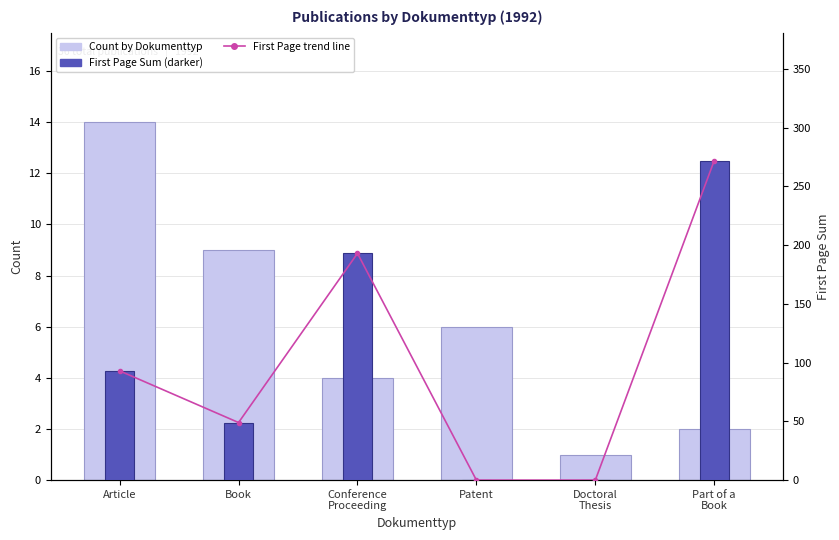

At which category is the sum across all series the highest?

Part of a
Book